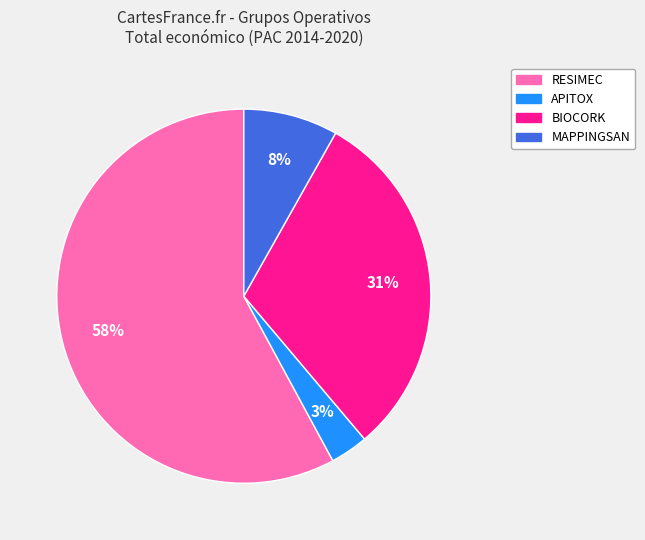

To the nearest percent, what is the difference between the BIOCORK and RESIMEC slice percentages?

27%